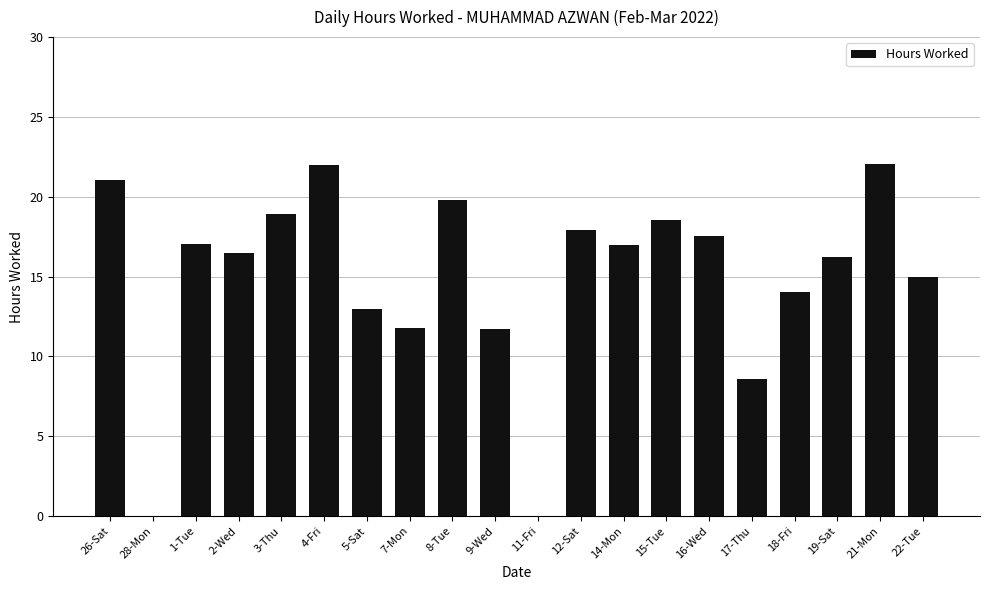

What is the maximum value shown in the chart?

22.1